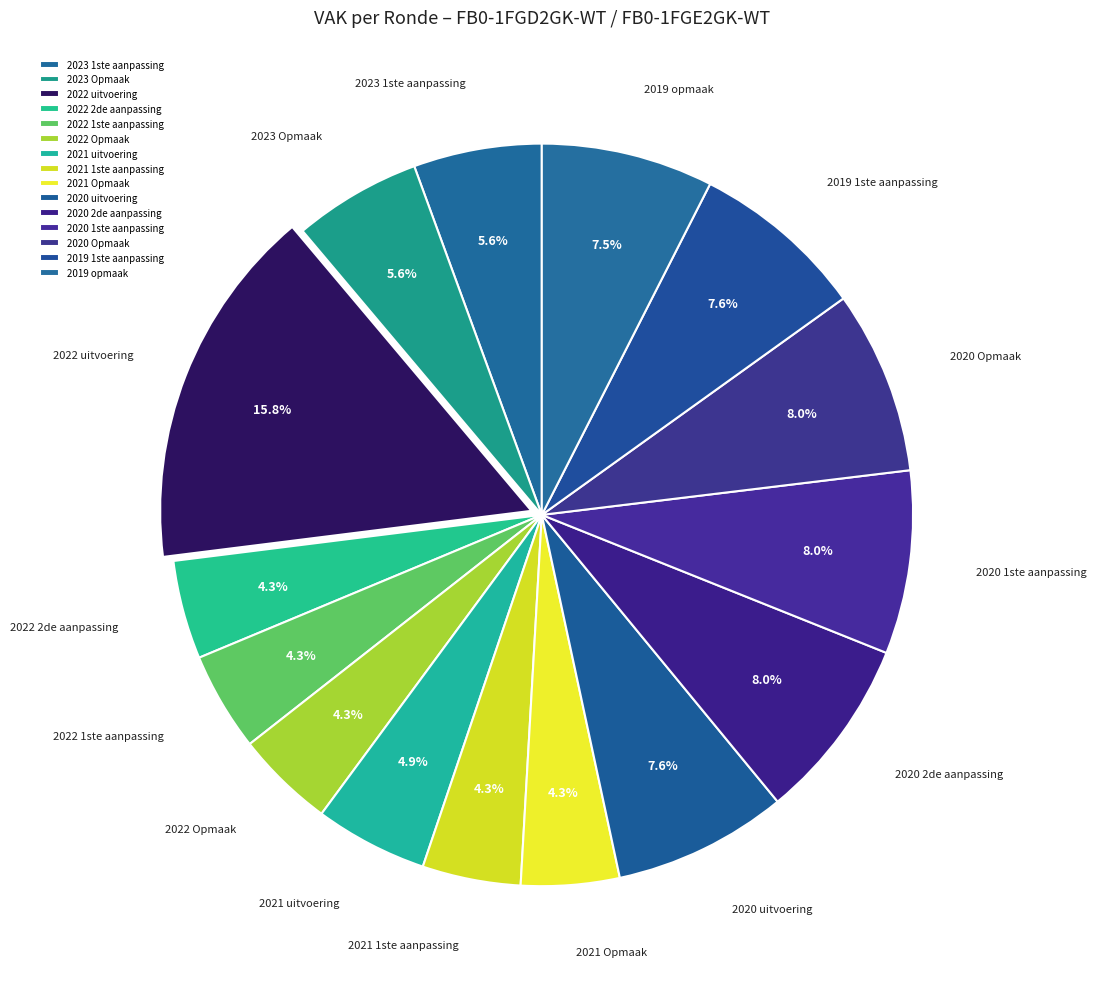

What is the ratio of the value at 2020 1ste aanpassing to the value at 2020 2de aanpassing?

1.0